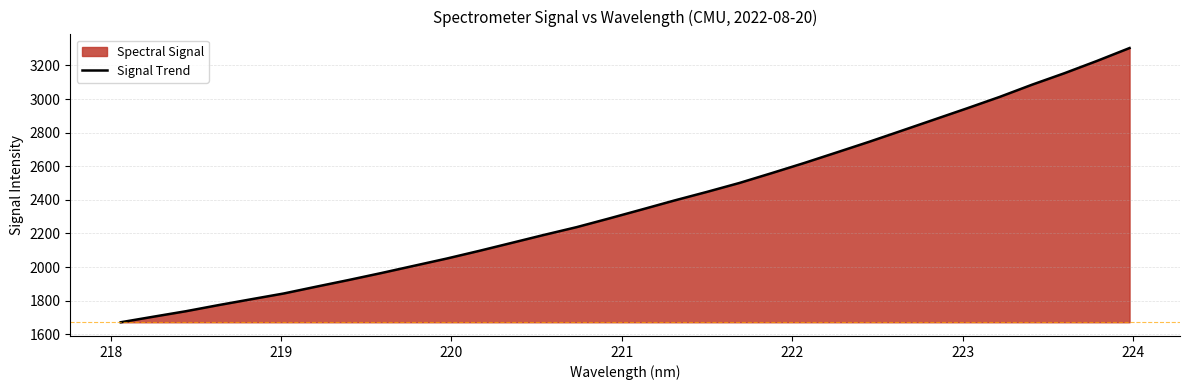

What is the difference between the maximum and minimum values?

1632.6